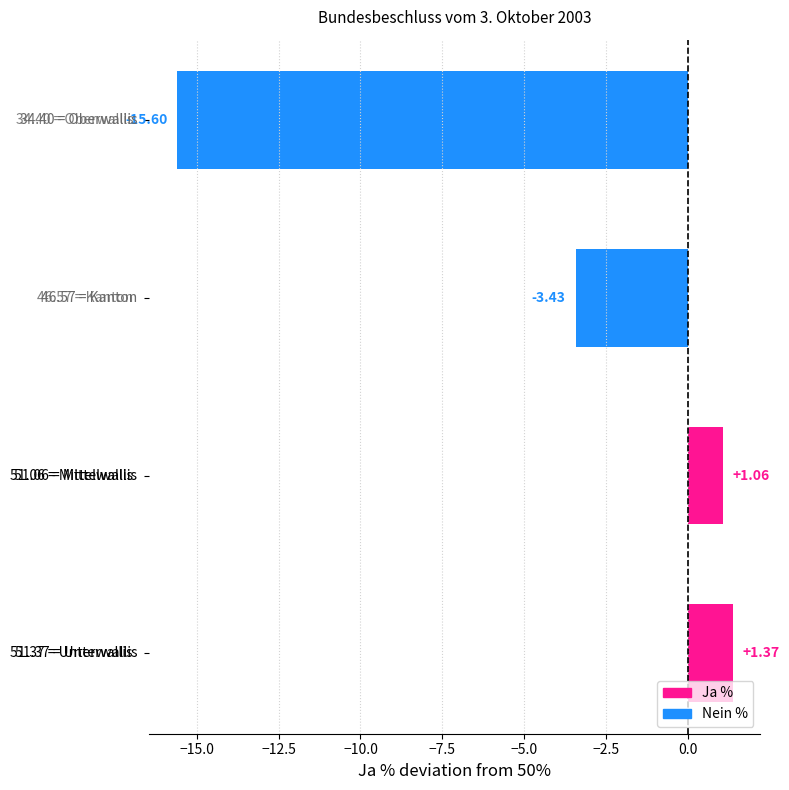

What is the difference between the second highest and second lowest values?

4.5